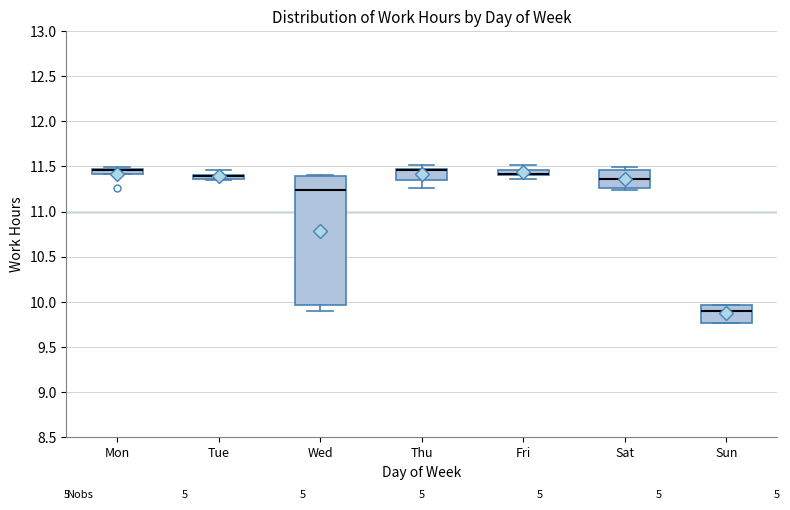

Comparing the boxes themselves (not the whiskers), which one is the tallest?

Wed